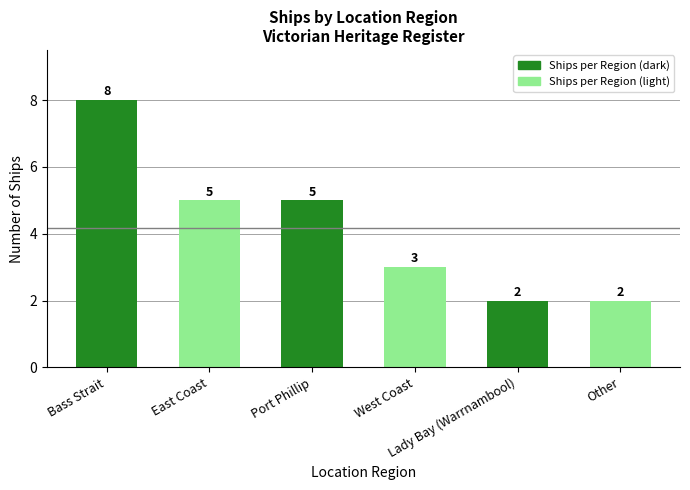

What is the maximum value shown in the chart?

8